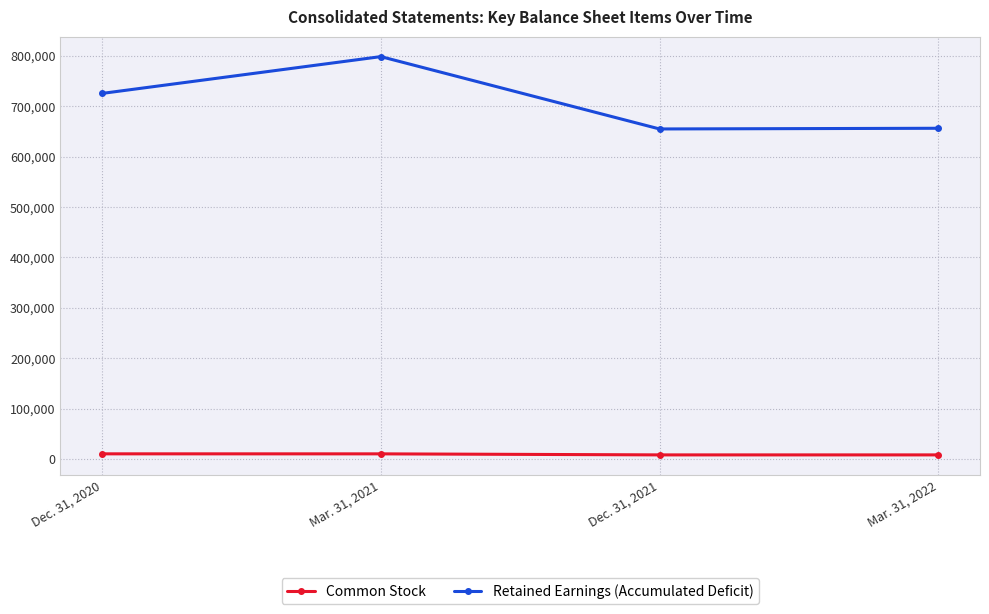

Which category has the highest value in the Retained Earnings (Accumulated Deficit) series?

Mar. 31, 2021